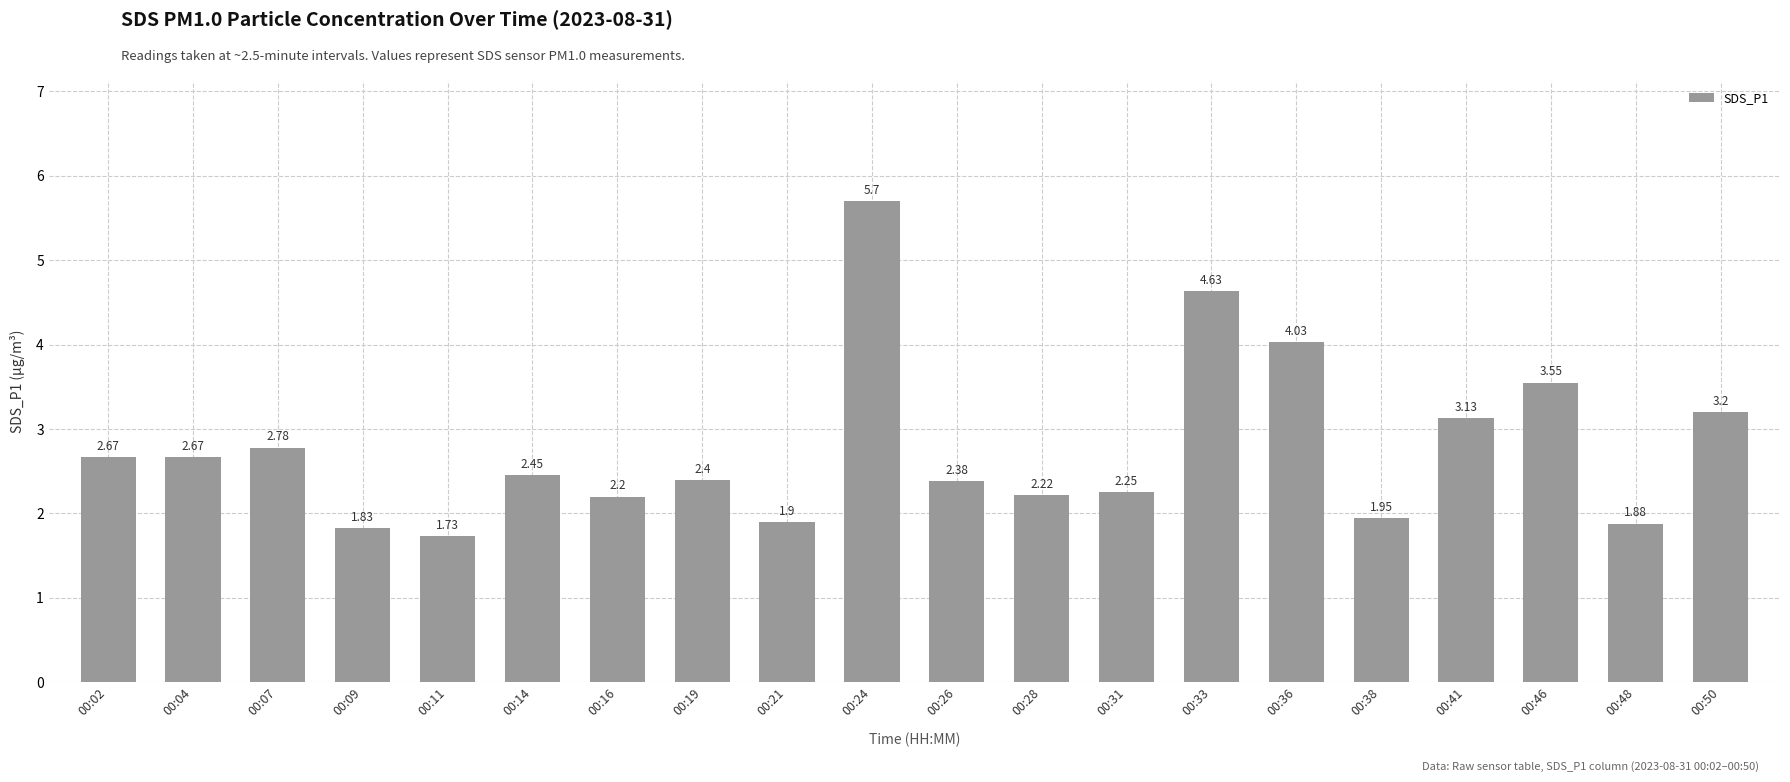

Where does the data first go above 2?

00:02